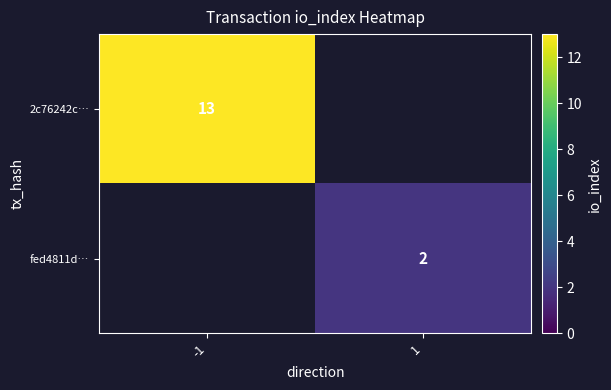

Is the value of 2c76242c… at -1 greater than the value of fed4811d… at 1?

Yes